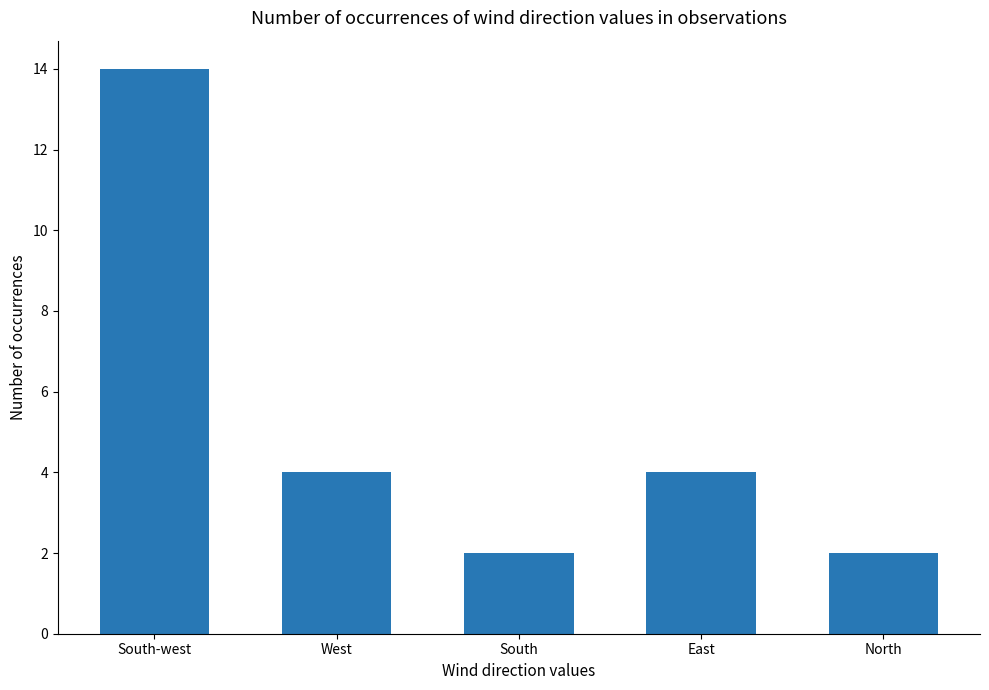

The value at East is 4. True or false?

True